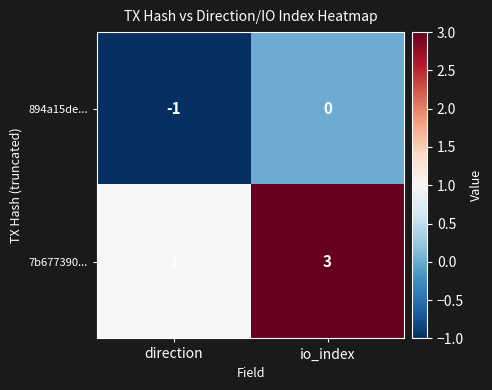

What is the spread (max minus min) of values at io_index?

3